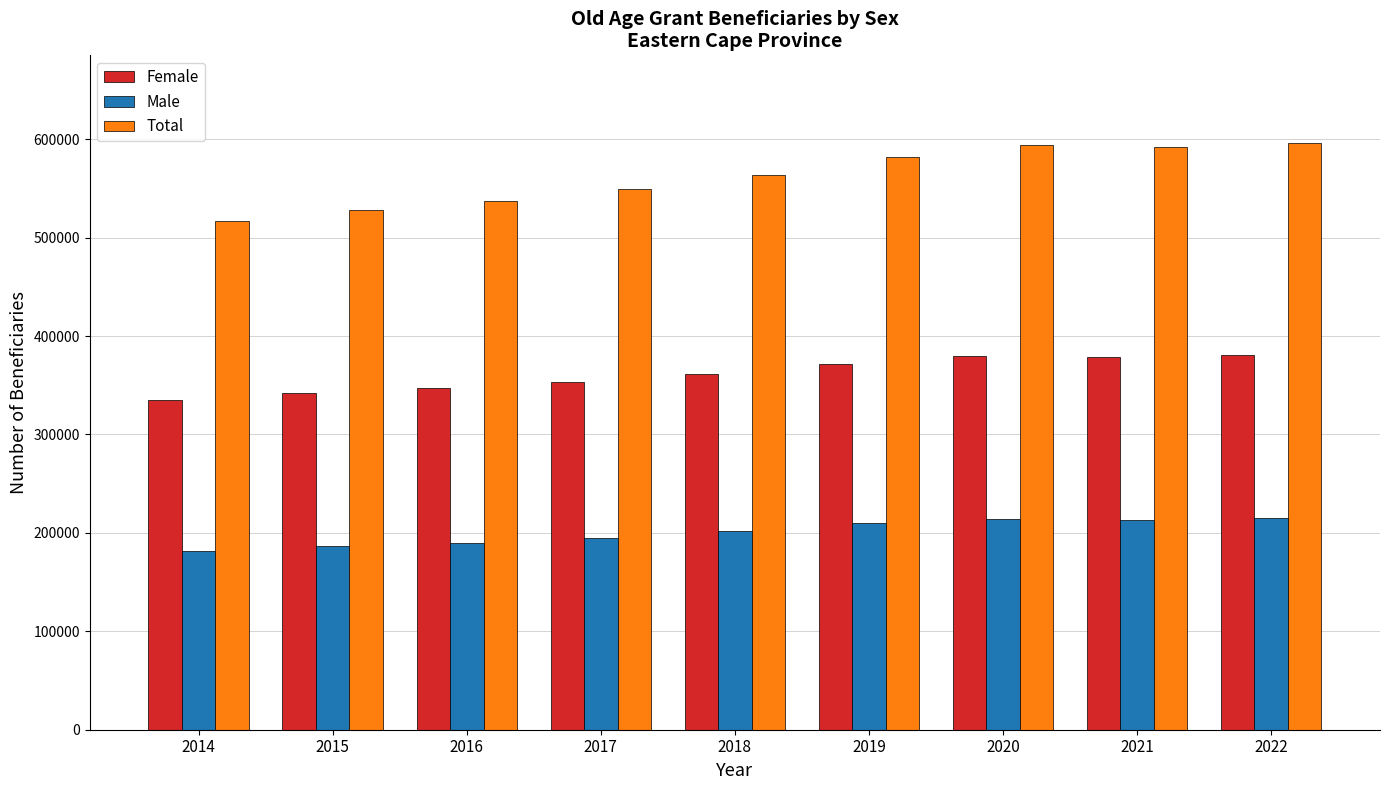

What is the total value across all series at 2019?

1162978